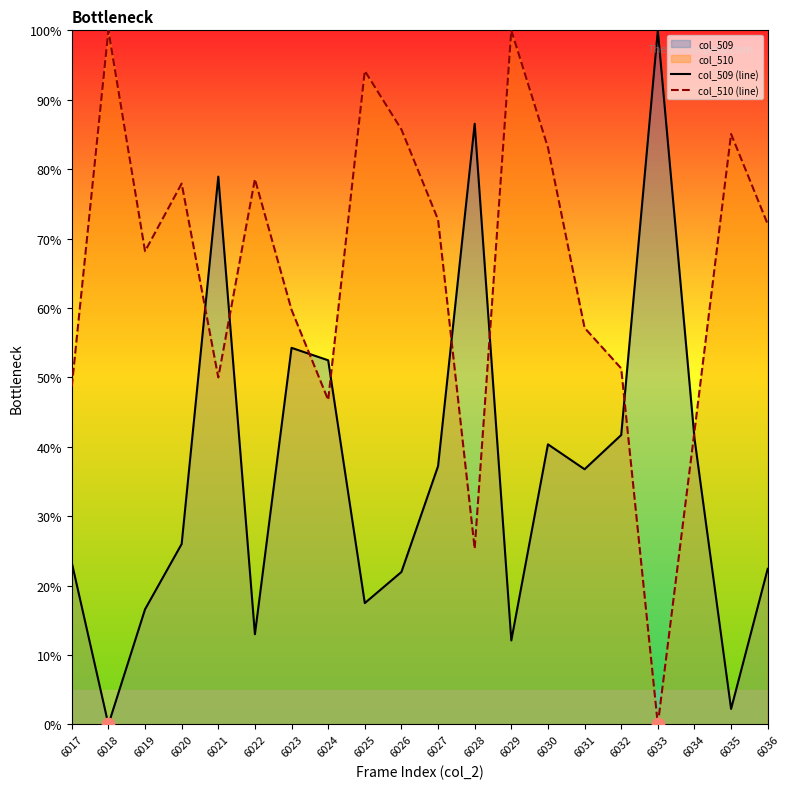

Between 6026 and 6035, which series saw the biggest shift?

col_509 (line)